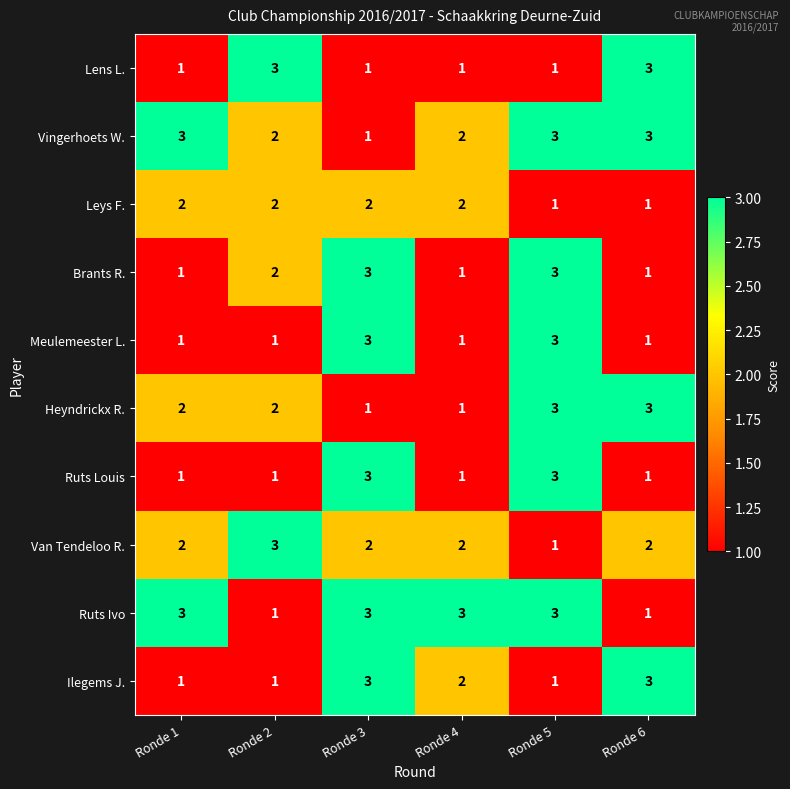

How many distinct data groups are displayed?

10